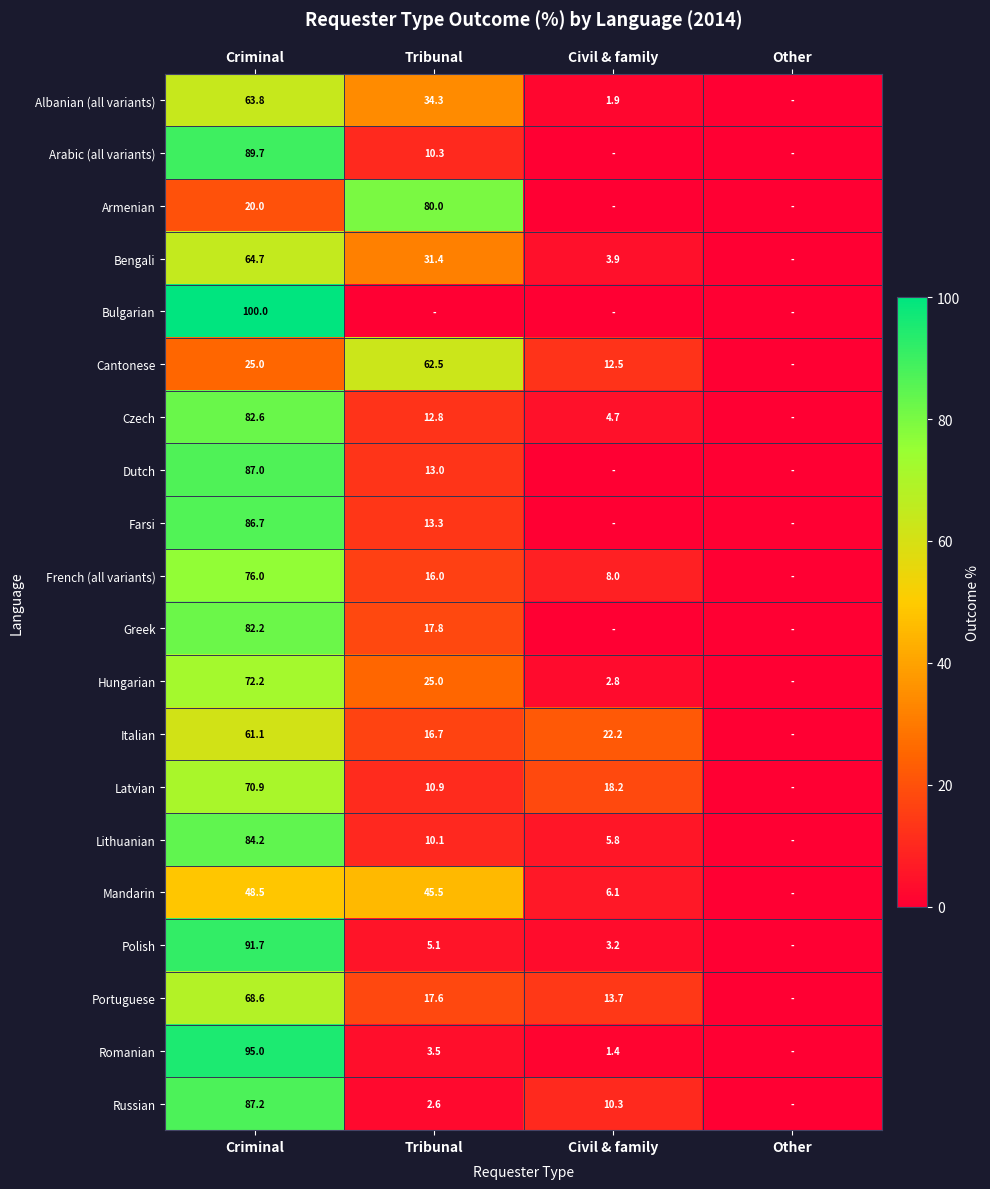

Is it true that Lithuanian equals 84.2 at Criminal?

True